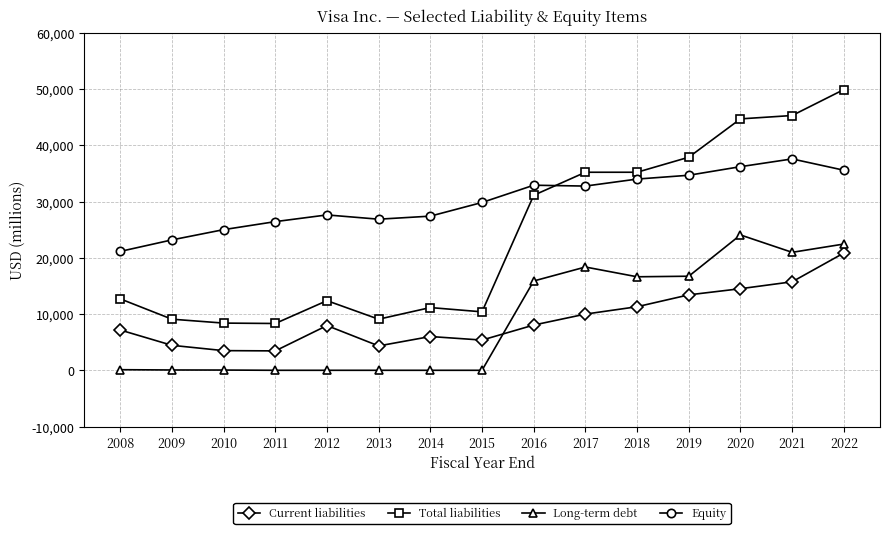

True or false: Equity has more than 0 interior local peaks.

True